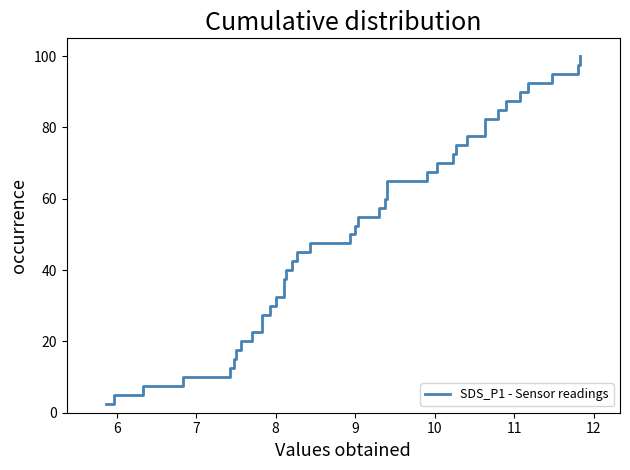

Does the chart have visible grid lines?

No